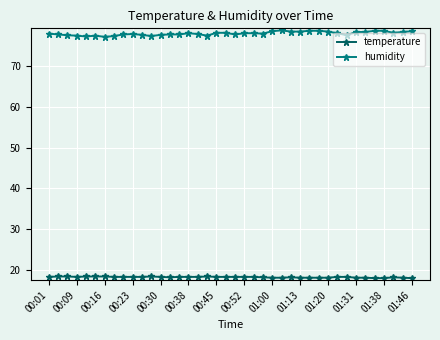

Which series has the largest range (max minus min)?

humidity